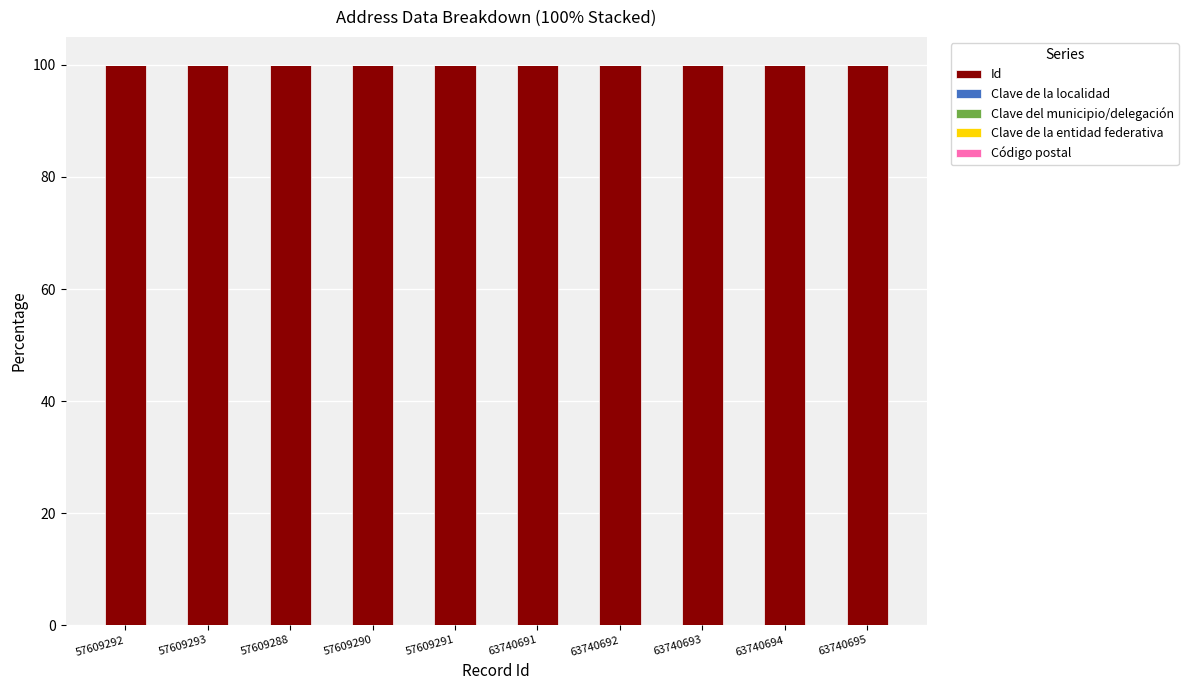

How many series are shown in this chart?

5